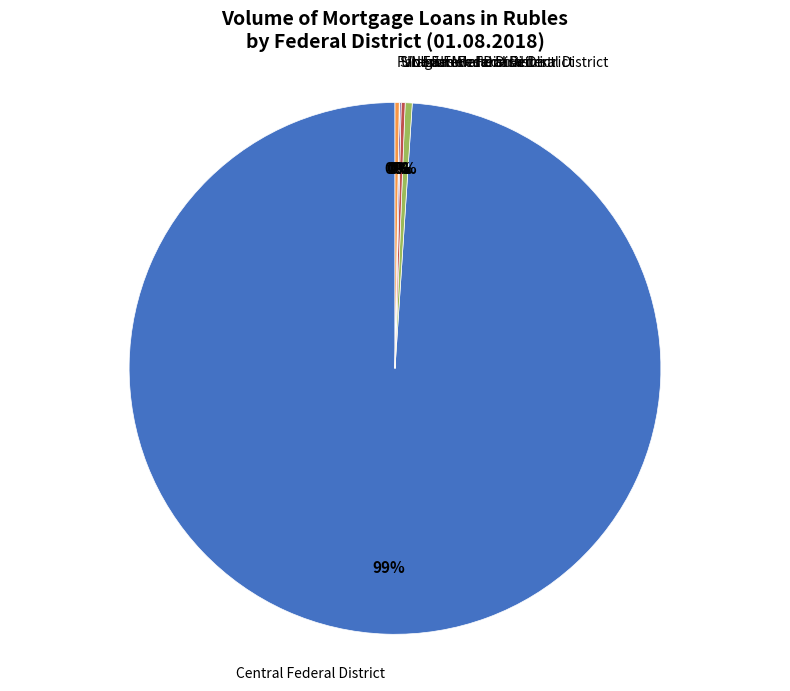

To the nearest percent, what is the average slice percentage?

17%